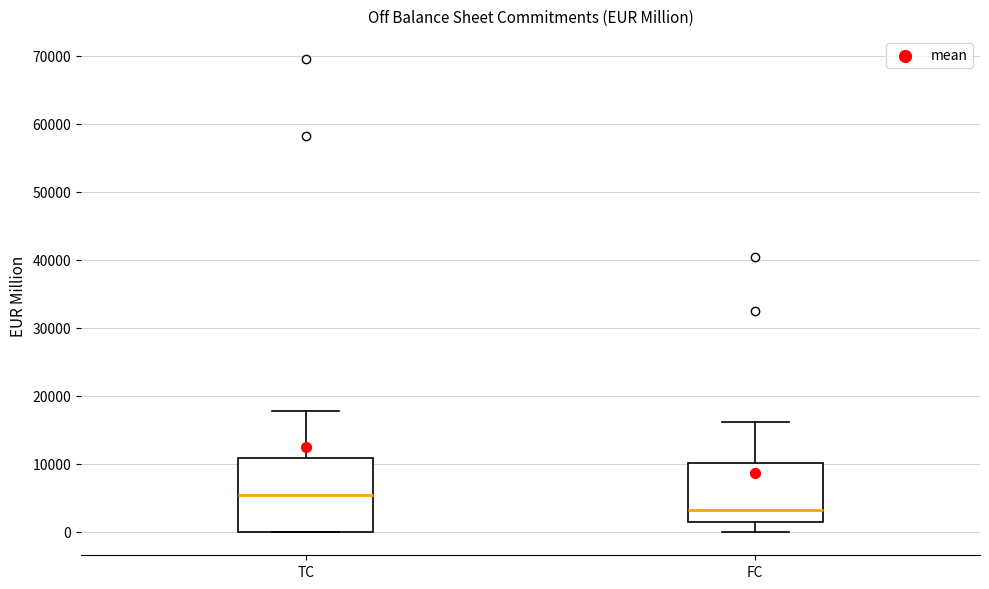

Which box's median line is the highest?

TC